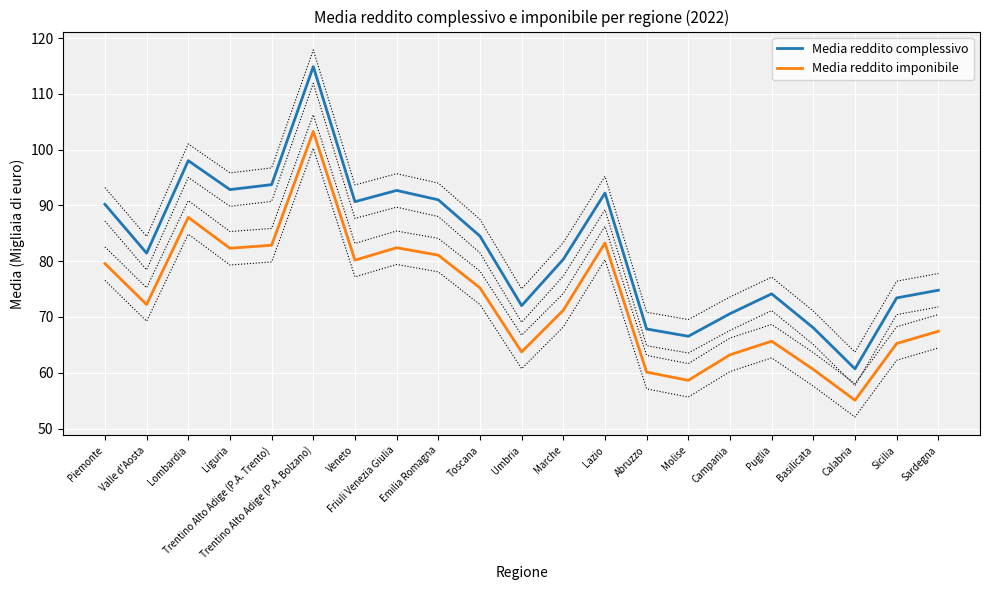

At how many categories does at least one series exceed 73?

15